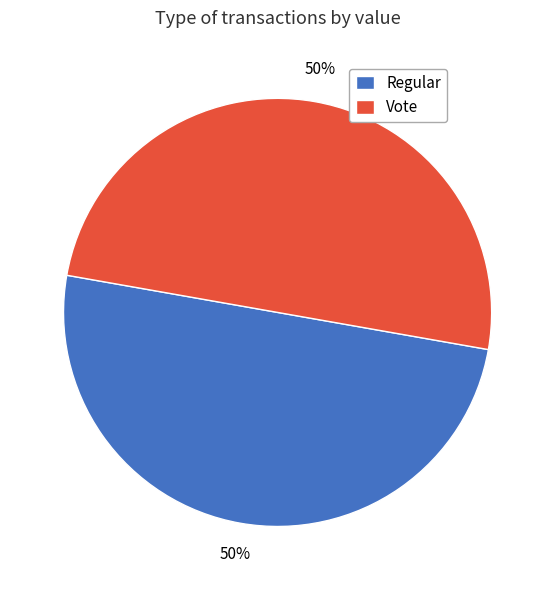

How many segments does this pie chart have?

2